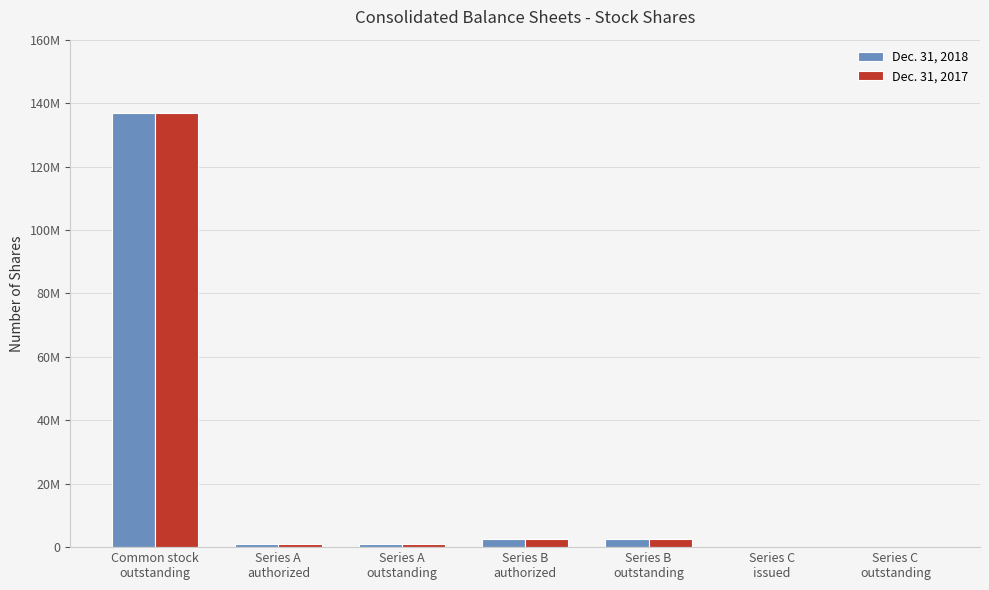

Which series has the largest total across all categories?

Dec. 31, 2018